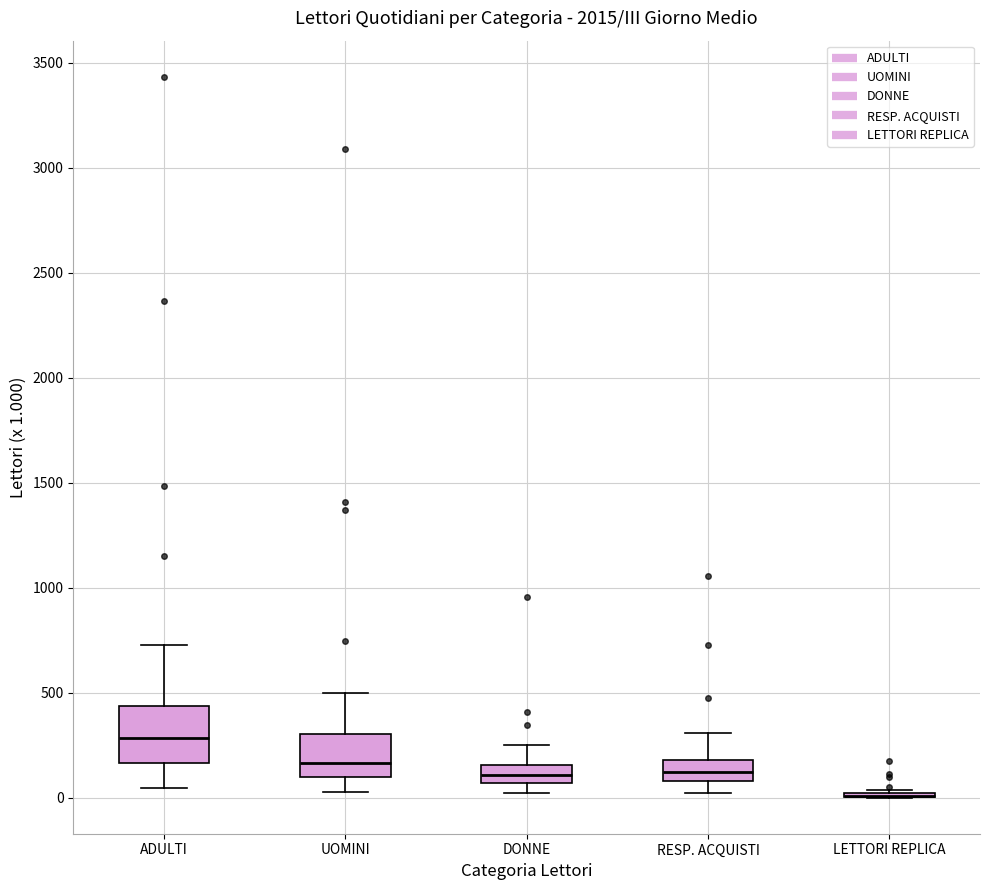

Reading left to right, read every box against the y-axis: the position of its median line, the range the box covers, and the ends of its whiskers. The values are not printed on the chart, so give them approximately, as read against the axis.

ADULTI: median 300, box 150 to 450, whiskers 50 to 750
UOMINI: median 150, box 100 to 300, whiskers 50 to 500
DONNE: median 100, box 50 to 150, whiskers 0 to 250
RESP. ACQUISTI: median 100 (inside the box), box 100 to 200, whiskers 0 to 300
LETTORI REPLICA: box collapsed to a line at 0, whiskers 0 to 50